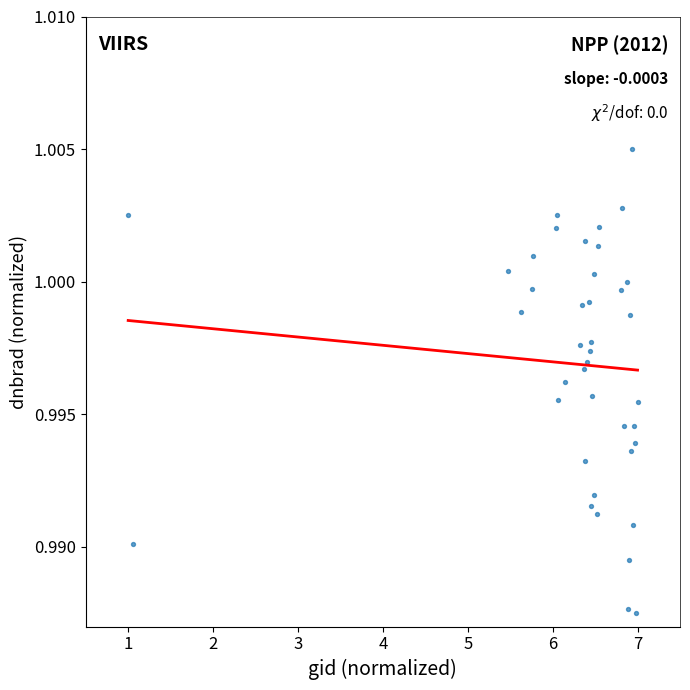

What is the range of X values (max minus min)?

6.0